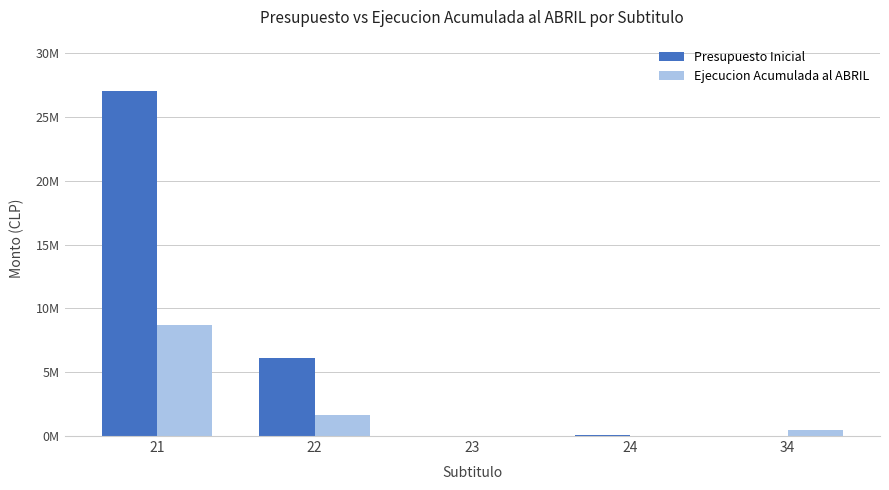

At which category is the sum across all series the highest?

21